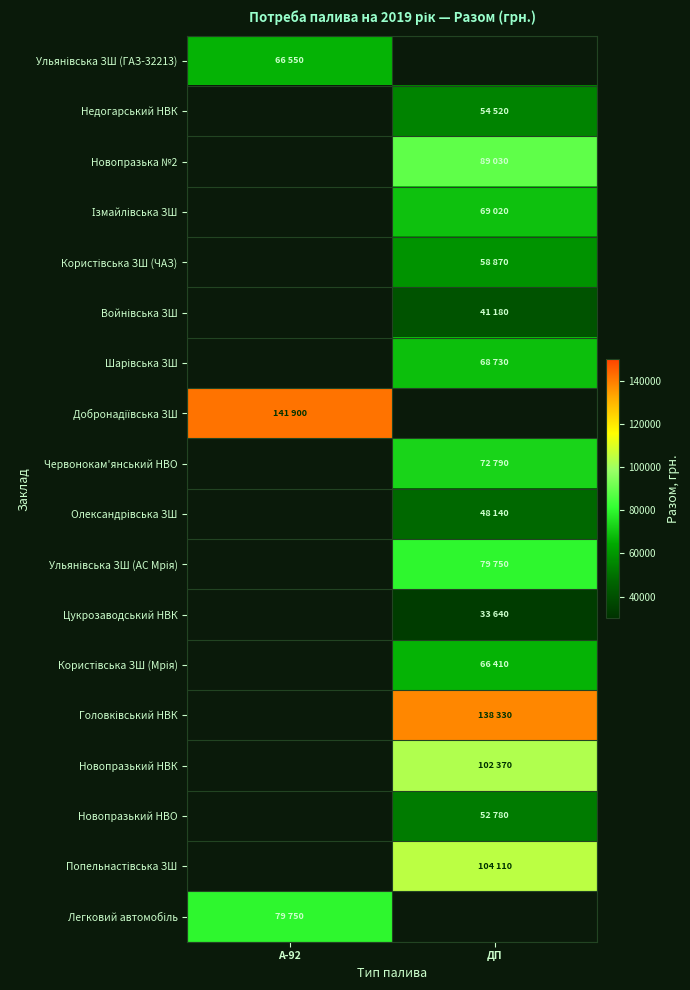

Between ДП and А-92, which is larger?

А-92